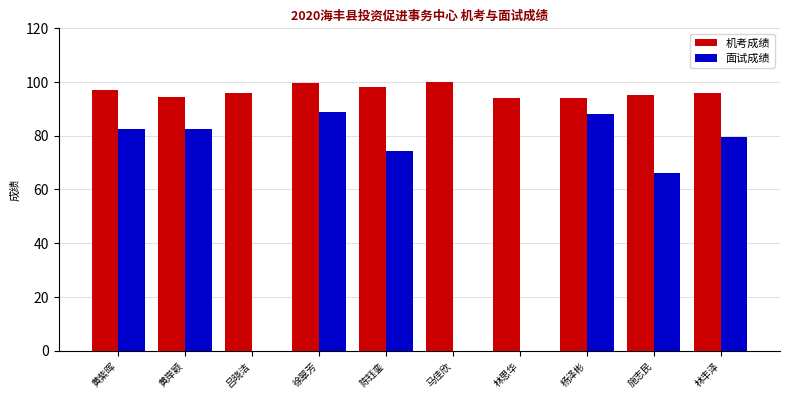

The 机考成绩 series shows 135.4 at 吕晓洁. True or false?

False